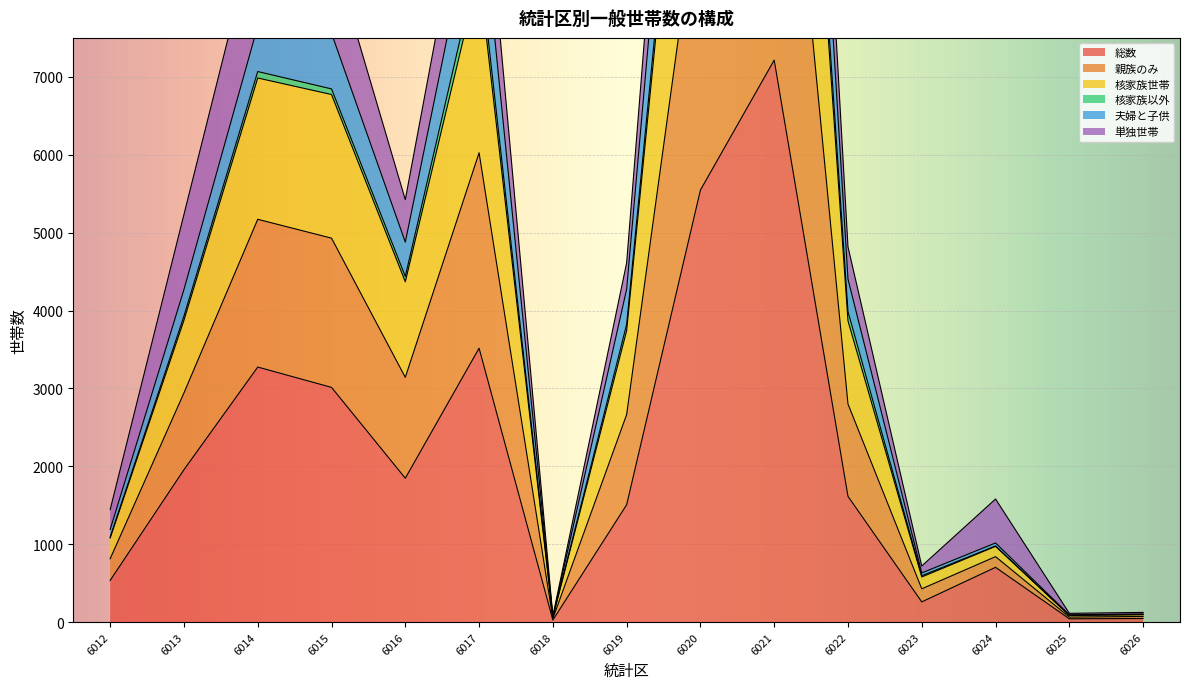

What is the spread (max minus min) of values at 6025?

51